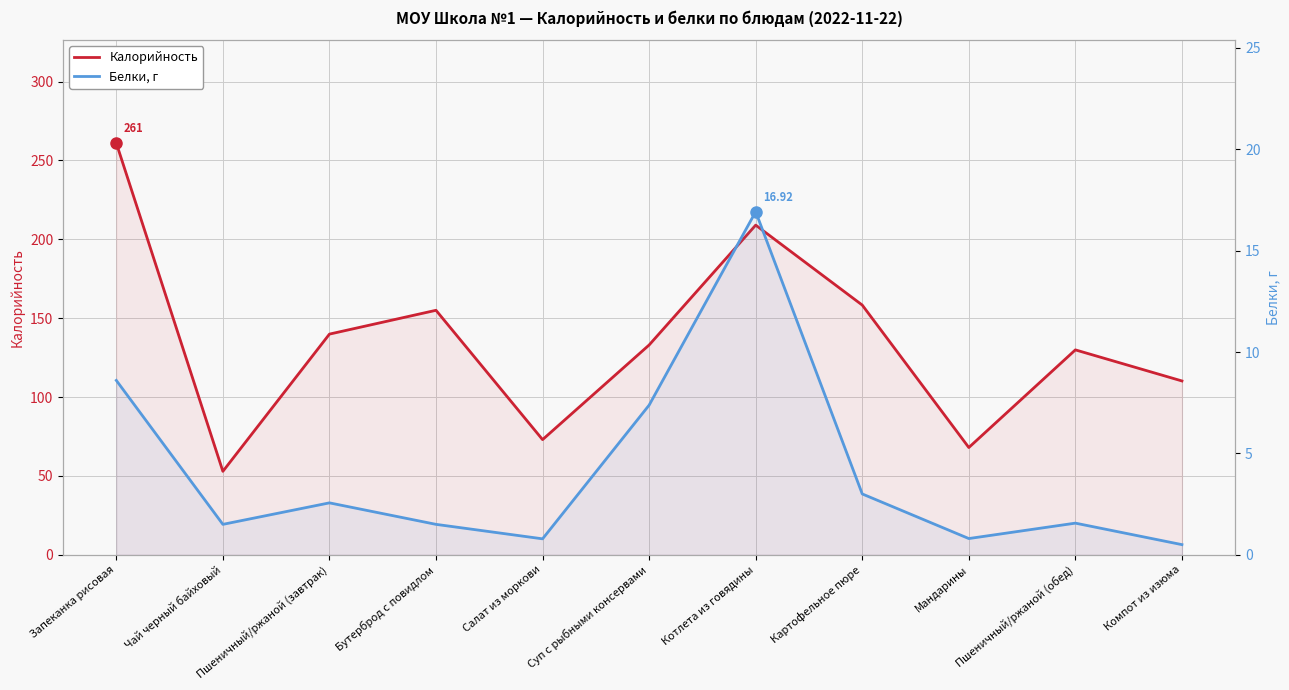

What is the difference between the second highest and minimum values in the Белки, г series?

8.1